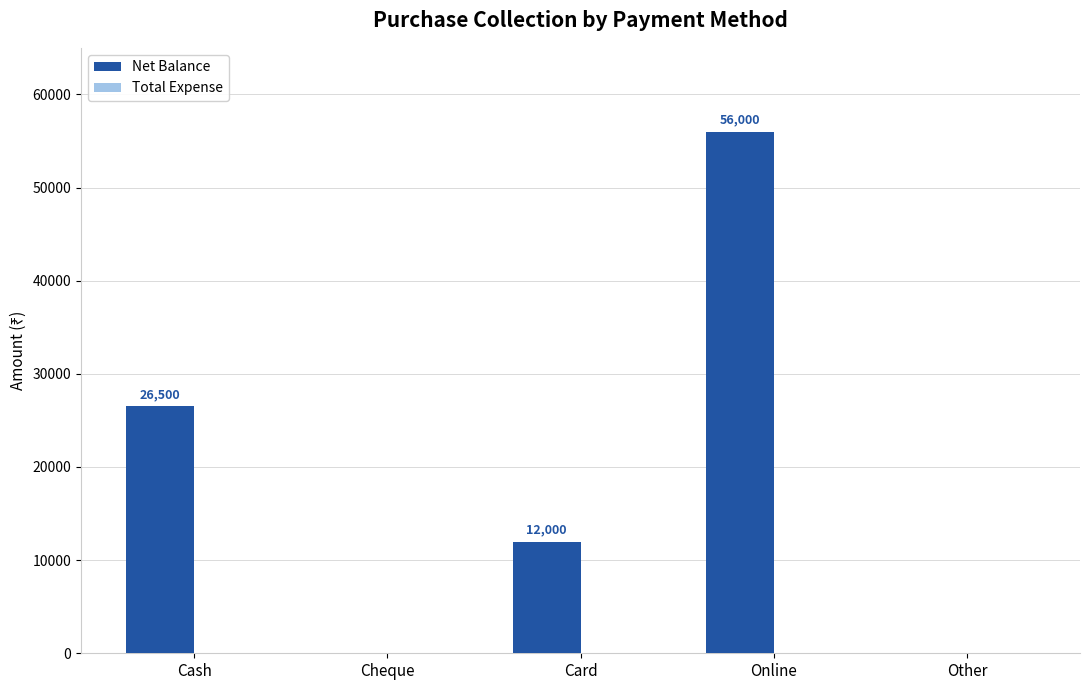

Reading left to right, list all the values displayed in this chart.

Cash=26500	Cheque=0	Card=12000	Online=56000	Other=0